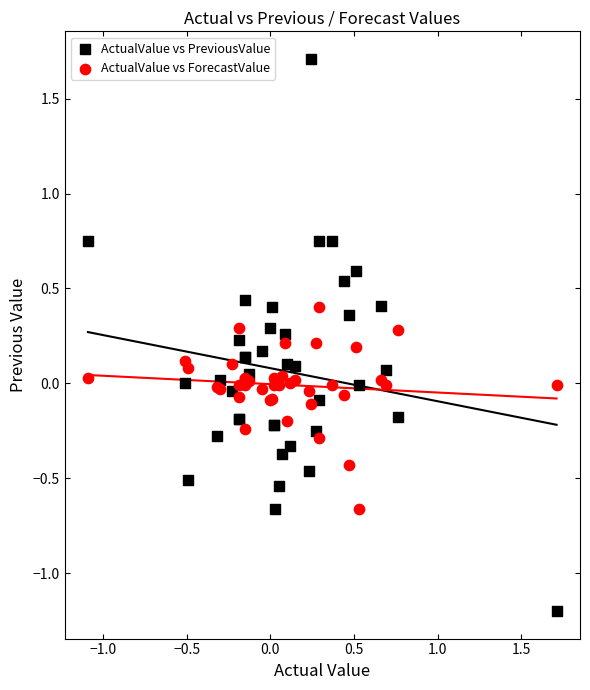

Which series contains the highest Y value?

ActualValue vs PreviousValue